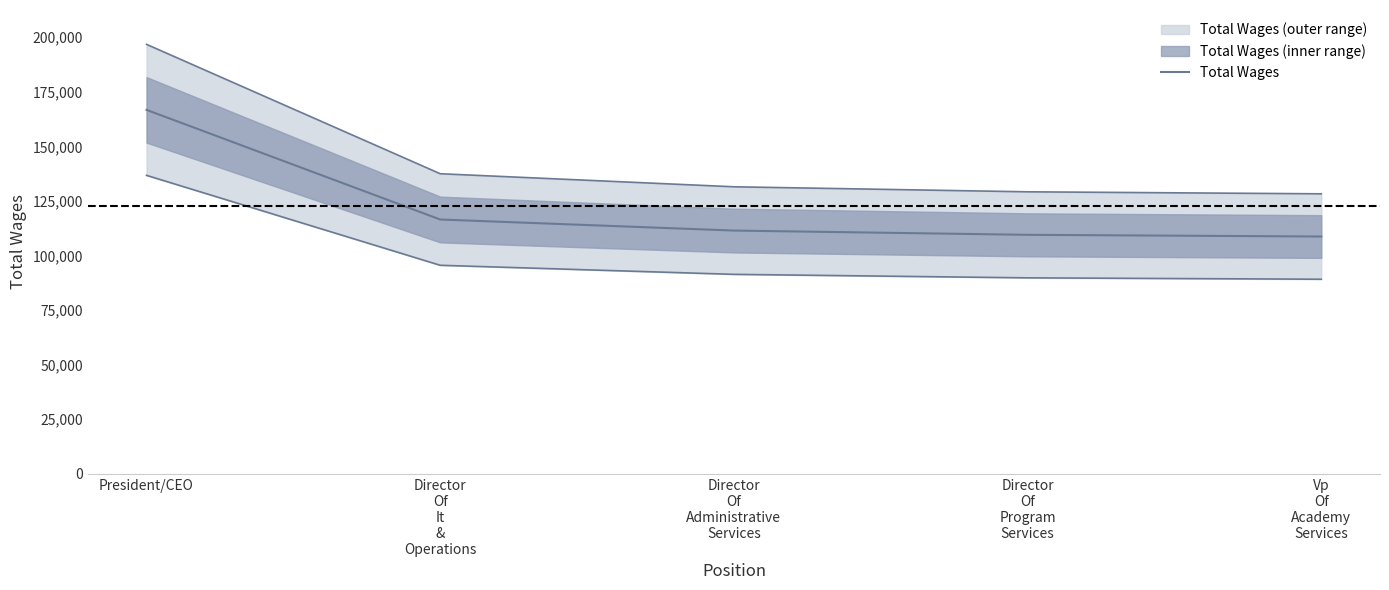

What is the sum of the values at Director
Of
Administrative
Services and Director
Of
It
&
Operations?

227893